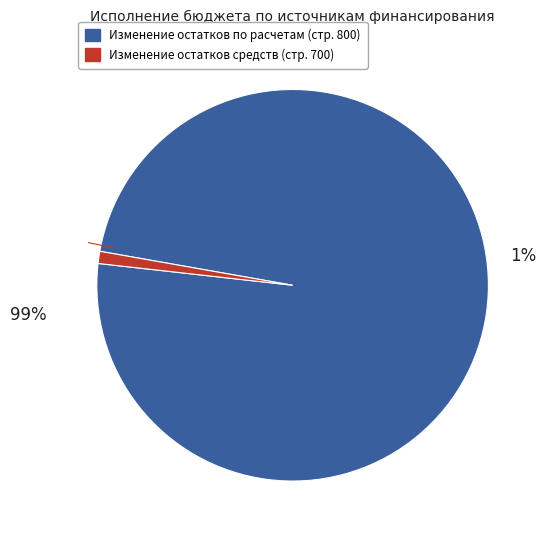

Count the number of slices in the pie.

2